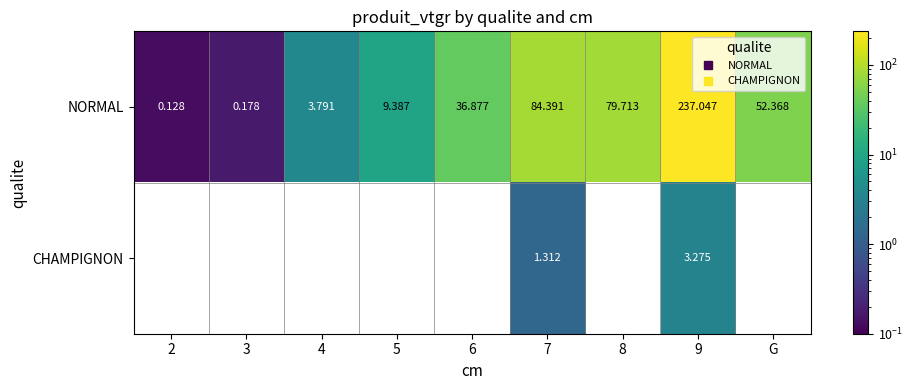

How many series are shown in this chart?

2